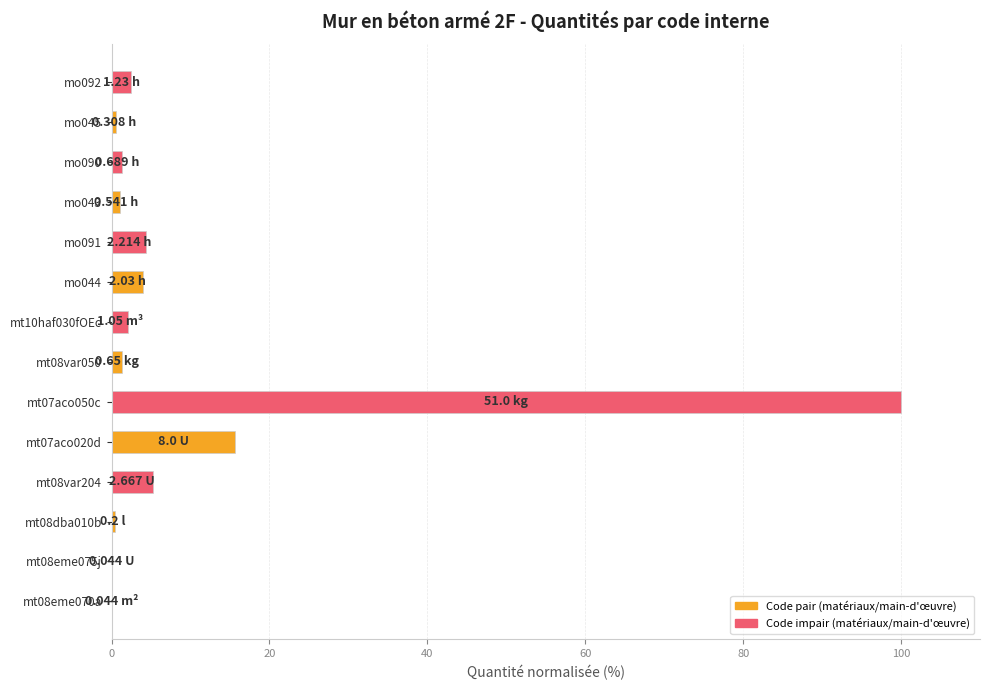

Count the number of data series in this chart.

1